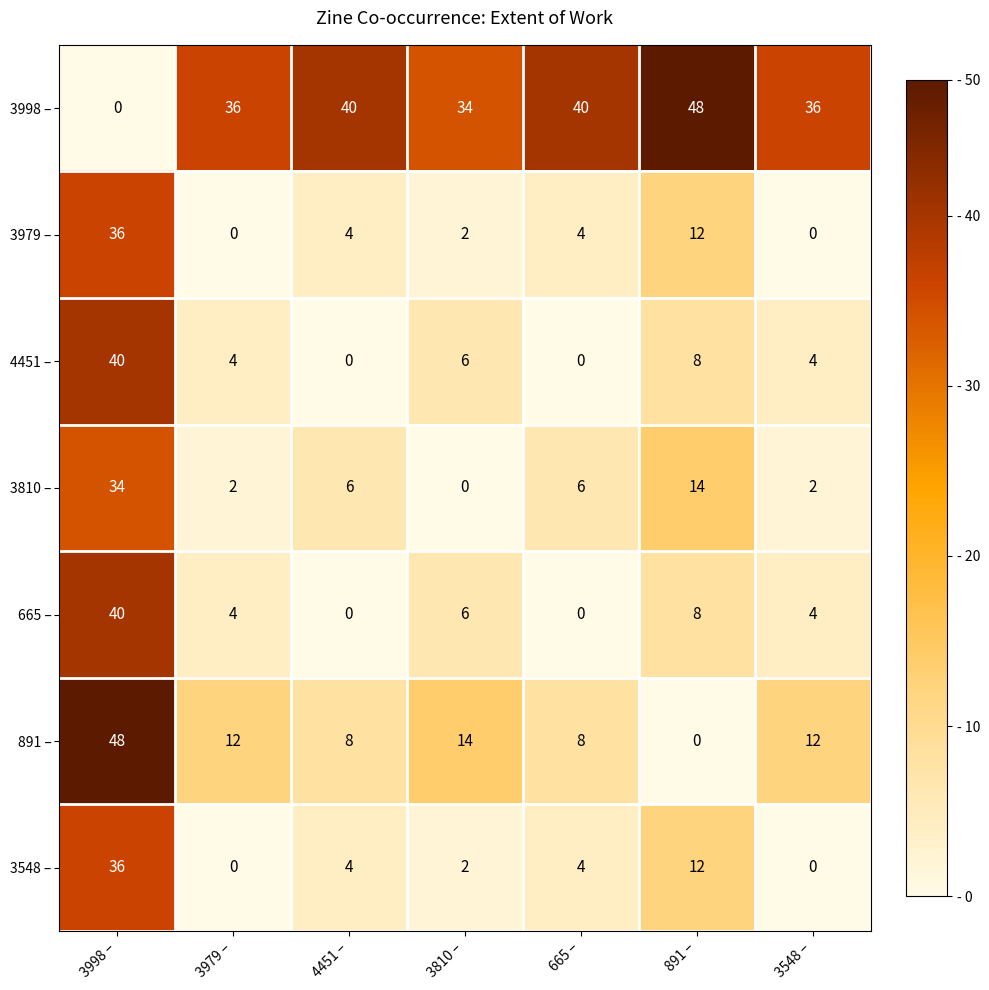

What is the approximate value of 3979 – at 665 –?

4